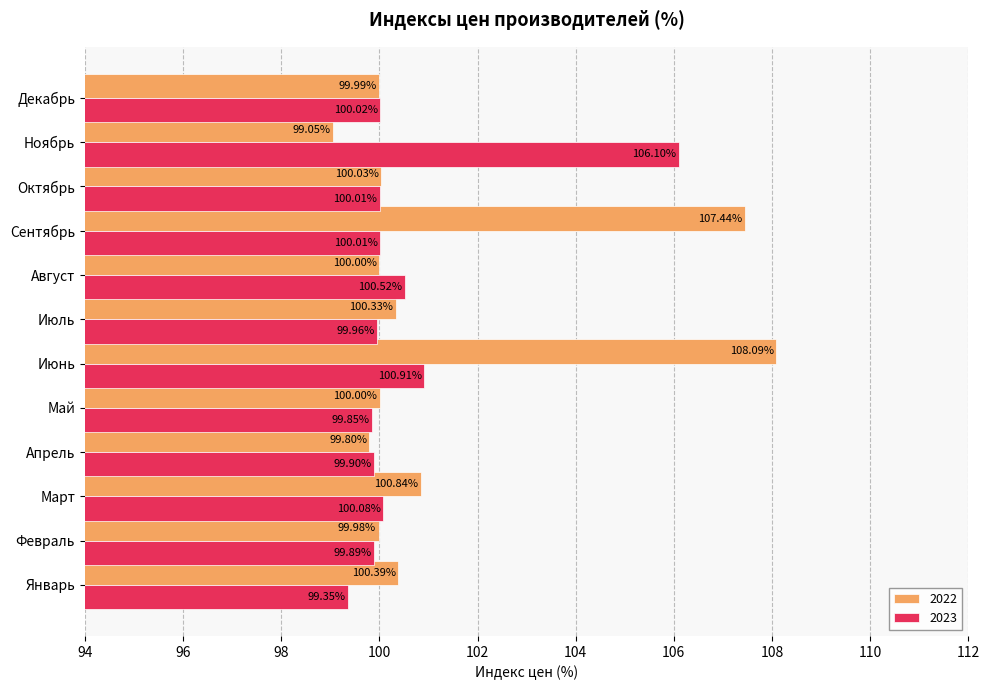

What is the difference between the highest and lowest values at Август?

0.5